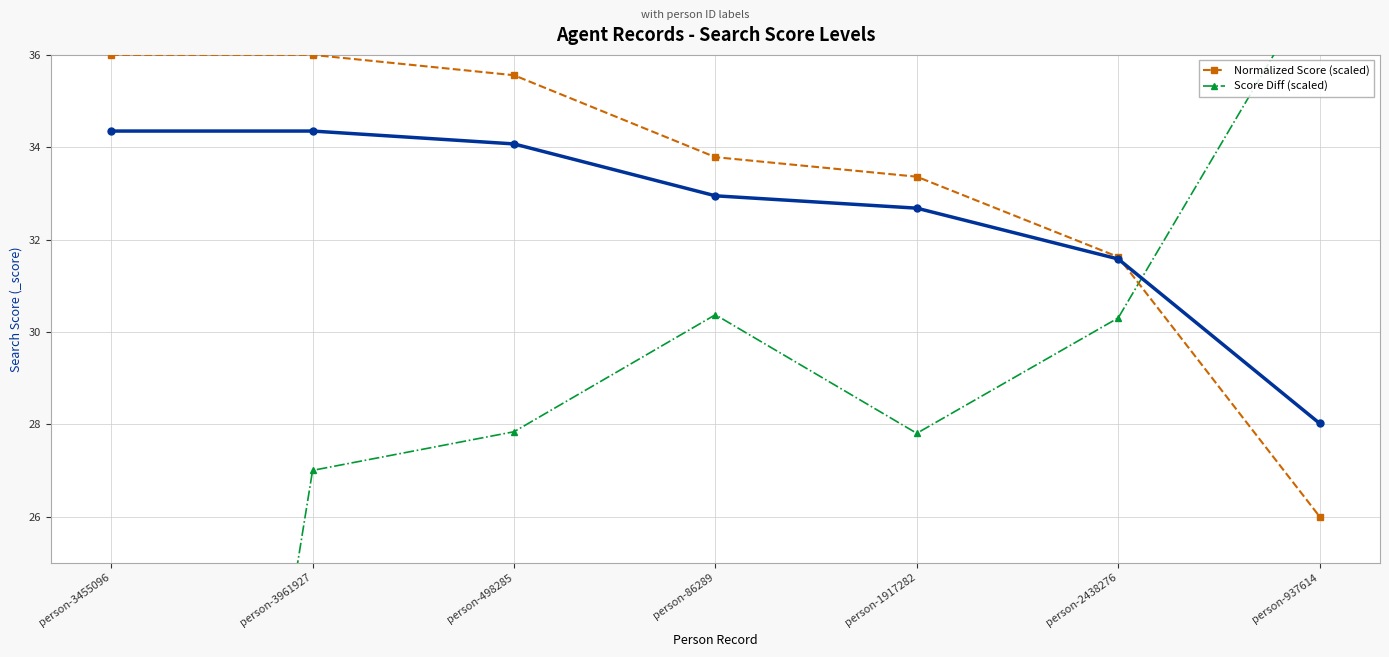

Between which two adjacent categories do Score Diff (scaled) and Normalized Score (scaled) first intersect?

person-2438276 and person-937614